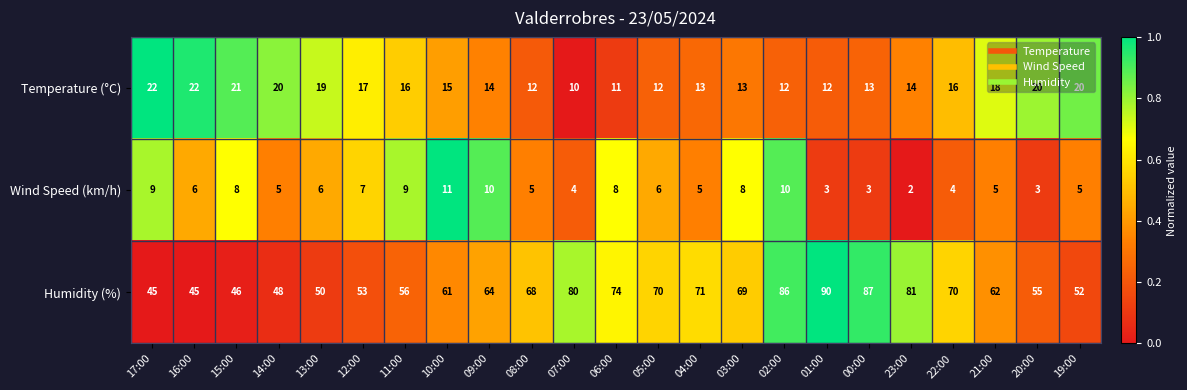

At which category is the sum across all series the highest?

02:00